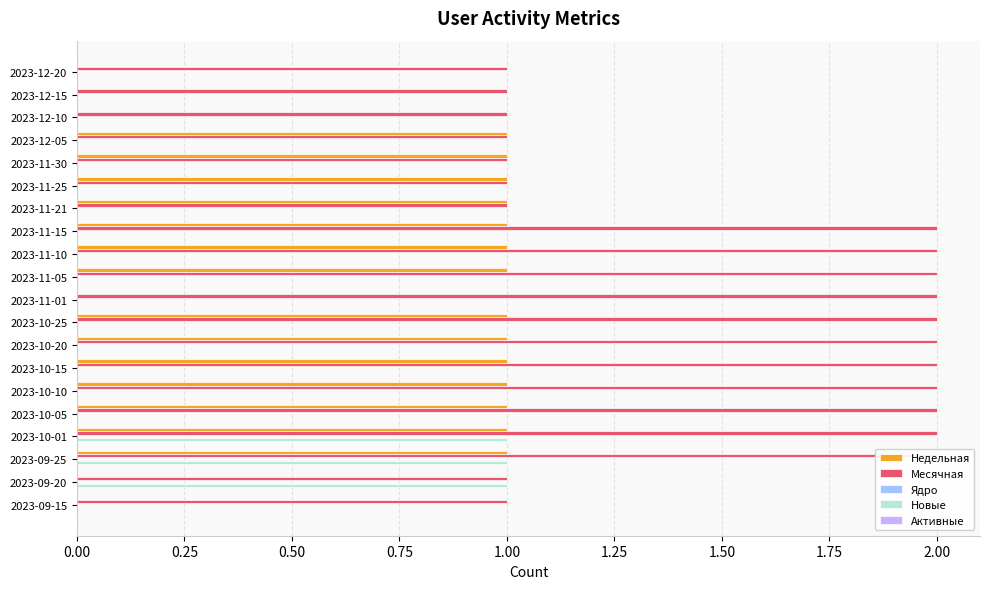

Reading left to right, extract all data points from this chart.

Недельная: 0.0	0.0	0.0	1.0	1.0	1.0	1.0	1.0	1.0	1.0	0.0	1.0	1.0	1.0	1.0	1.0	1.0	1.0	0.0	0.0
Месячная: 1.0	1.0	1.0	1.0	1.0	1.0	1.0	2.0	2.0	2.0	2.0	2.0	2.0	2.0	2.0	2.0	2.0	2.0	1.0	1.0
Ядро: 0.1	0.1	0.1	0.1	0.1	0.1	0.1	0.1	0.1	0.1	0.1	0.1	0.1	0.1	0.1	0.1	0.1	0.1	0.1	0.1
Новые: 0.0	0.0	0.0	0.0	0.0	0.0	0.0	0.0	0.0	0.0	0.0	0.0	0.0	0.0	0.0	0.0	1.0	1.0	1.0	0.0
Активные: 0.1	0.1	0.1	0.1	0.1	0.1	0.1	0.1	0.1	0.1	0.1	0.1	0.1	0.1	0.1	0.1	0.1	0.1	0.1	0.1